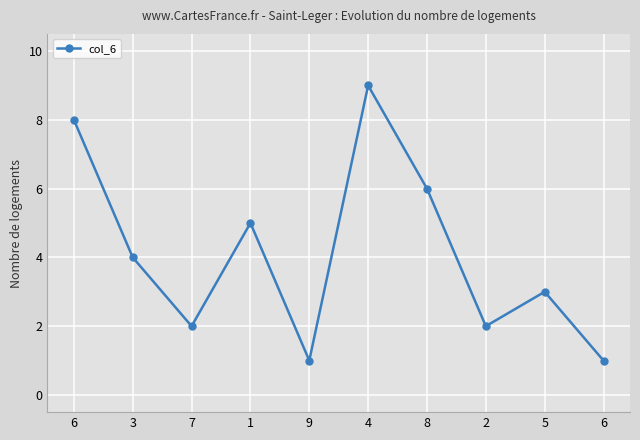

Reading left to right, transcribe all the data shown in this chart.

6=8	3=4	7=2	1=5	9=1	4=9	8=6	2=2	5=3	6=1